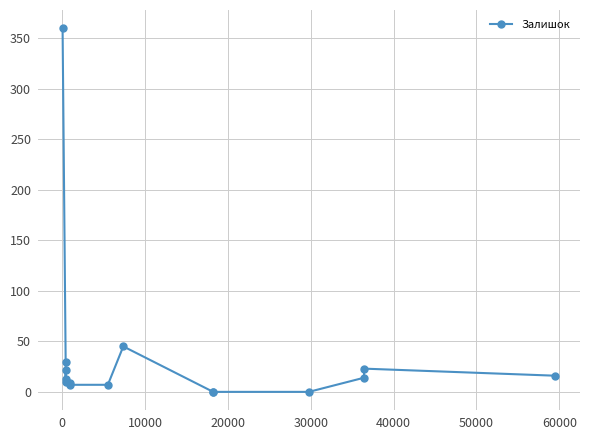

True or false: there are more than 1 points higher than both neighbors.

True